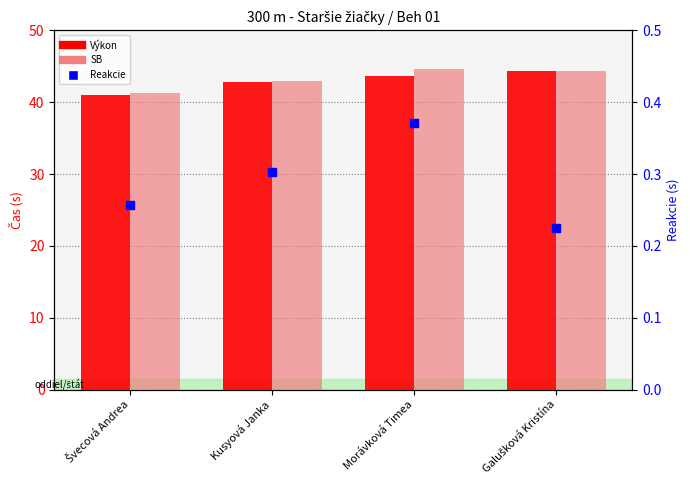

At which category is the sum across all series the highest?

Galušková Kristína